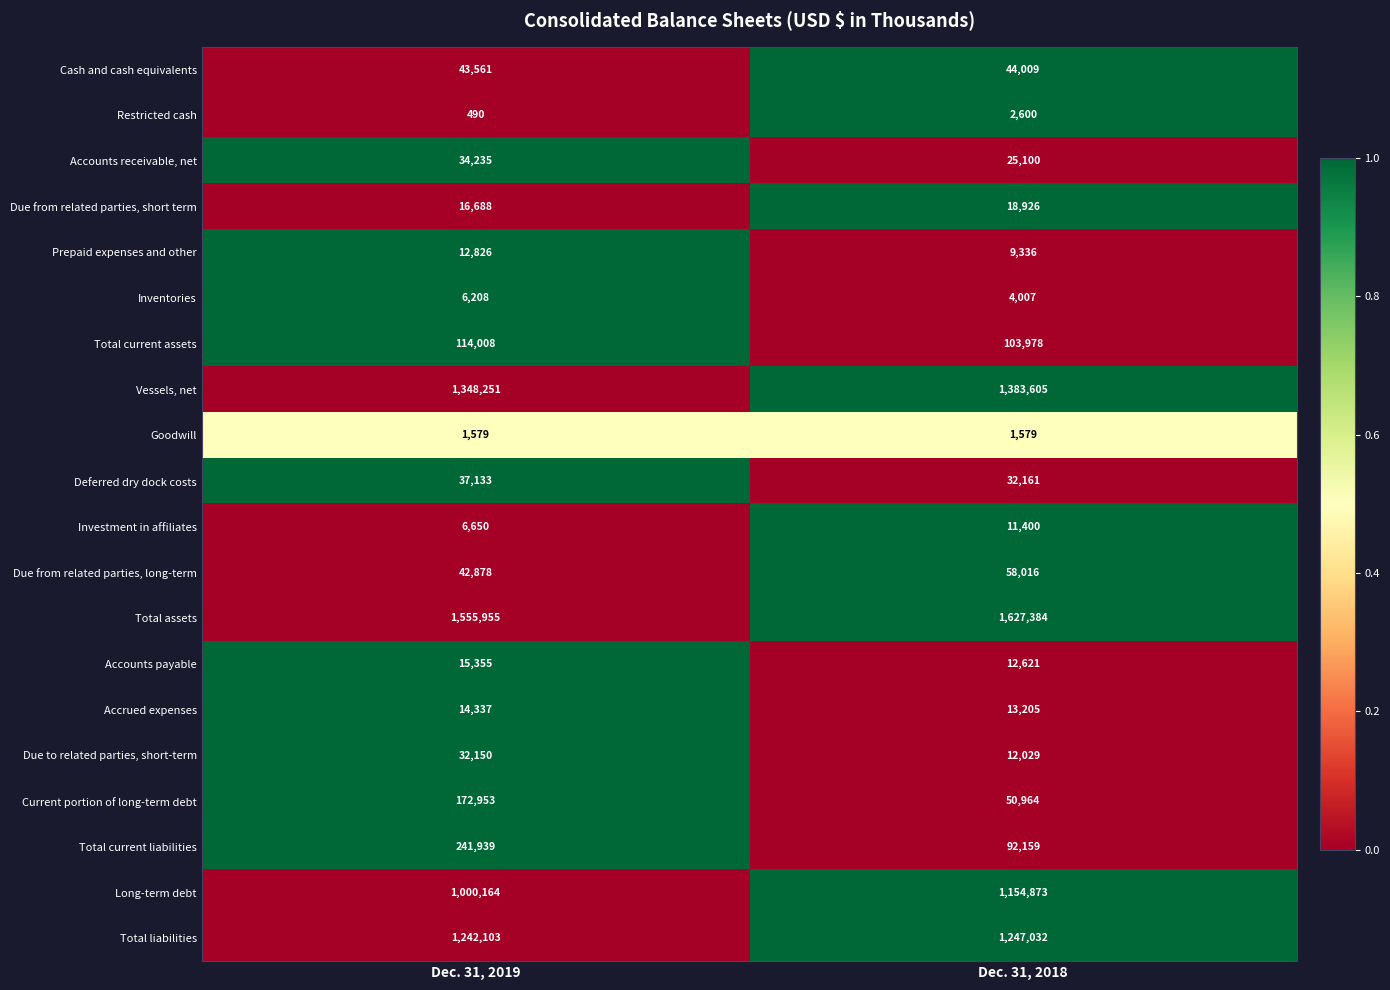

What is the sum of all Investment in affiliates values?

18050